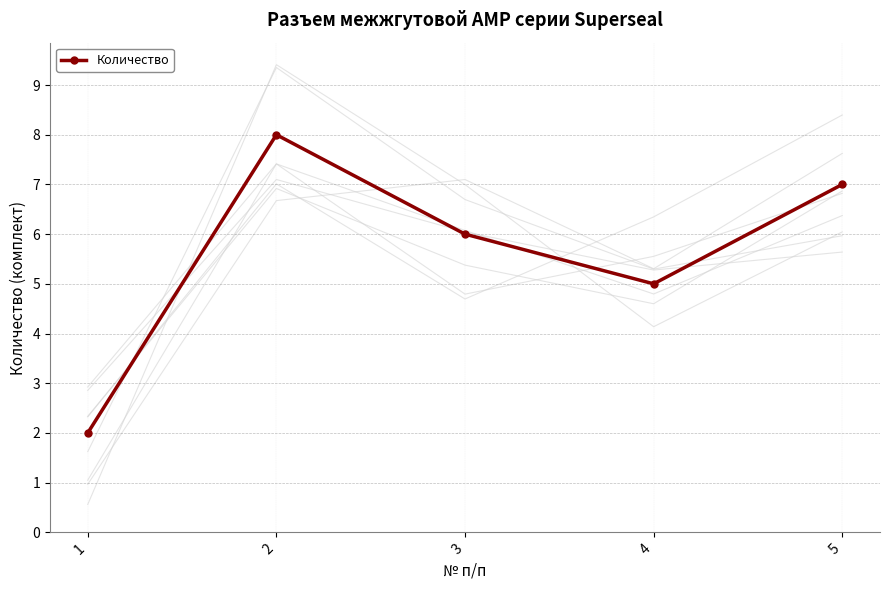

Reading left to right, transcribe all the data shown in this chart.

1=2	2=8	3=6	4=5	5=7